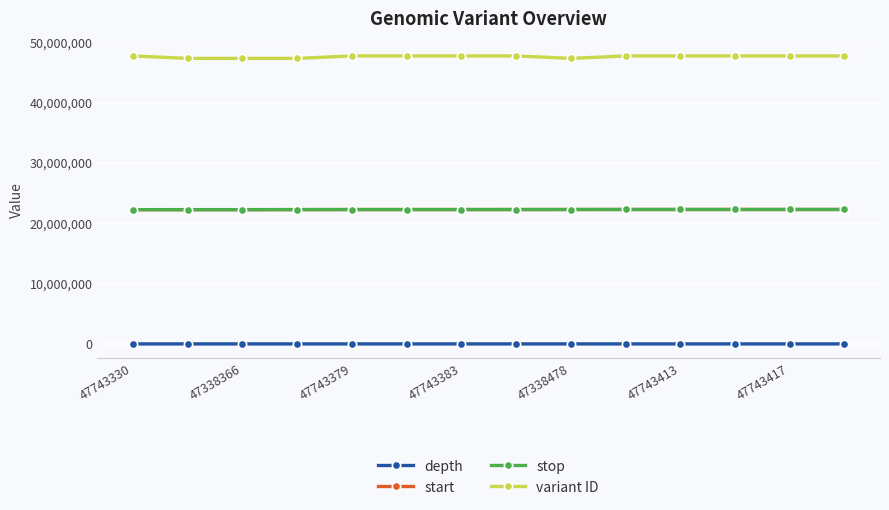

What is the sum of all start values?

311883027